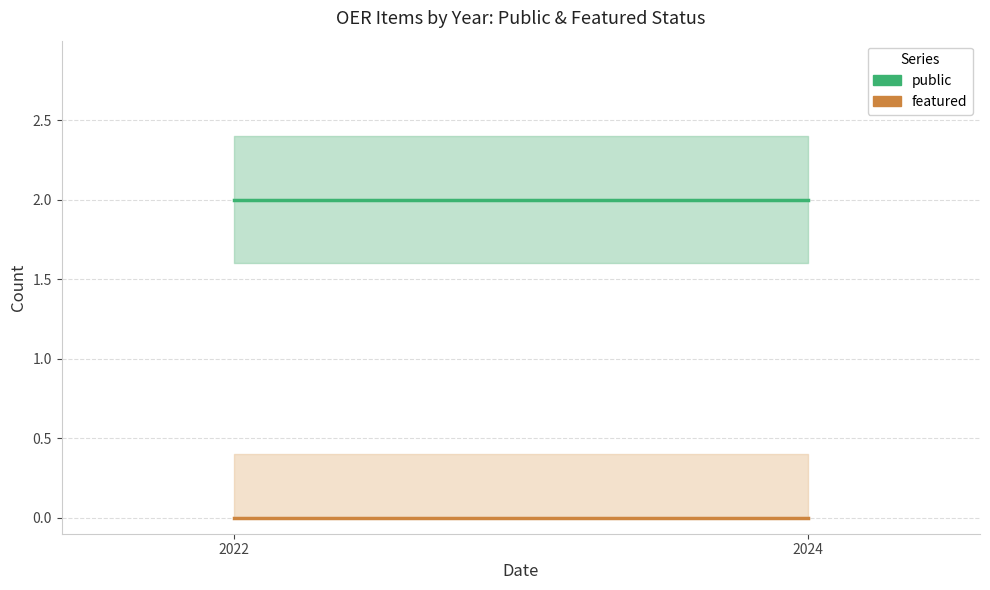

Is the value of public at 2024 greater than the value of featured at 2022?

Yes